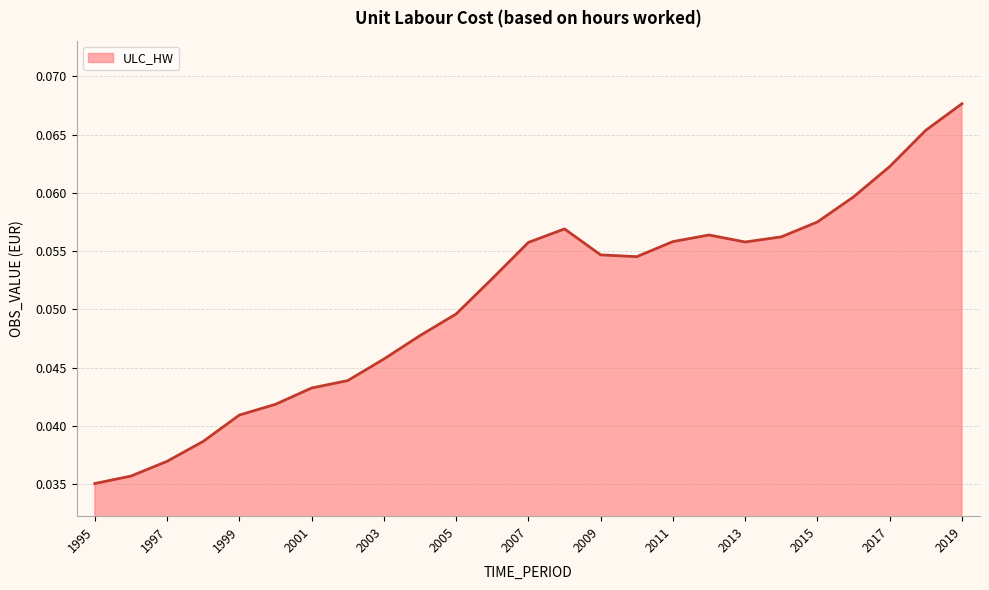

What is the average value?

0.1